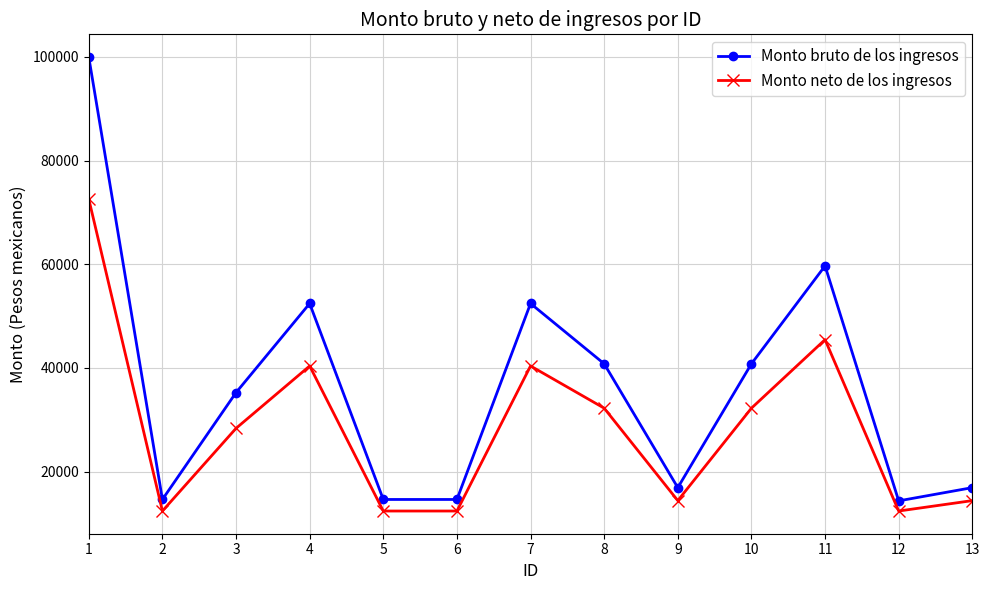

The Monto neto de los ingresos series shows 72574.0 at 1. True or false?

True